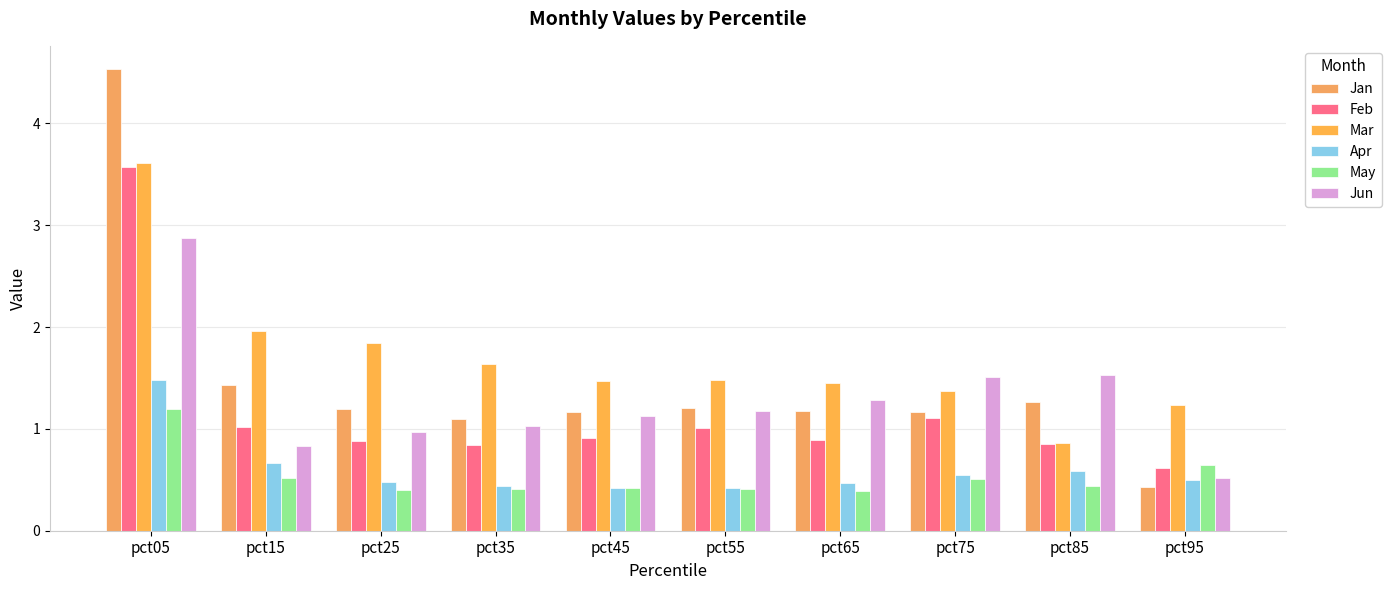

Rank the series at pct85 from lowest to highest value.

May, Apr, Feb, Mar, Jan, Jun